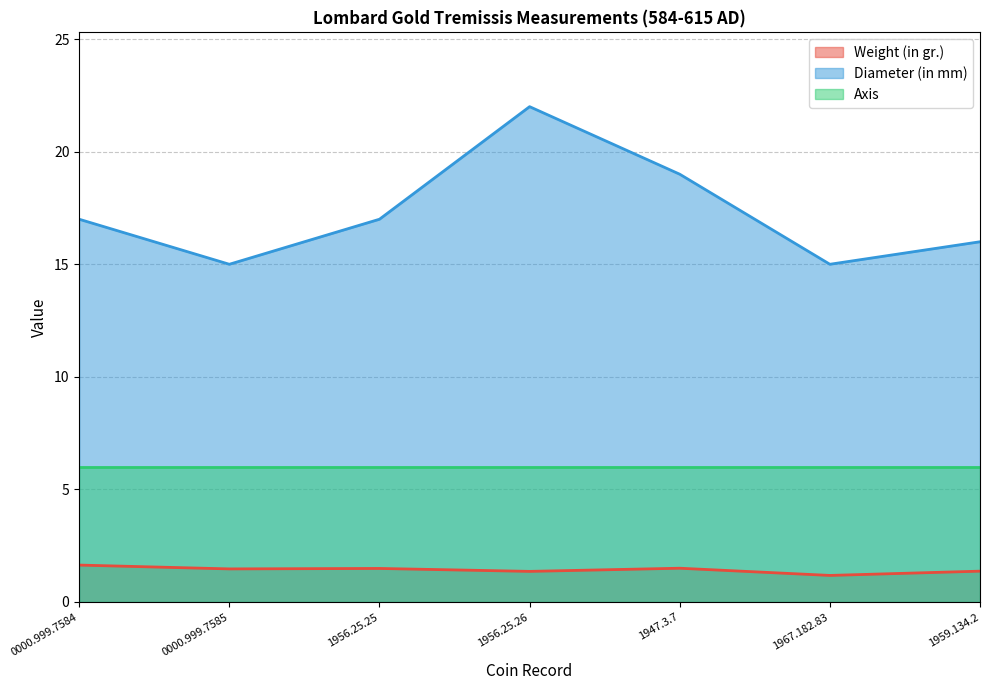

What is the difference between the second highest and second lowest values in the Weight (in gr.) series?

0.1